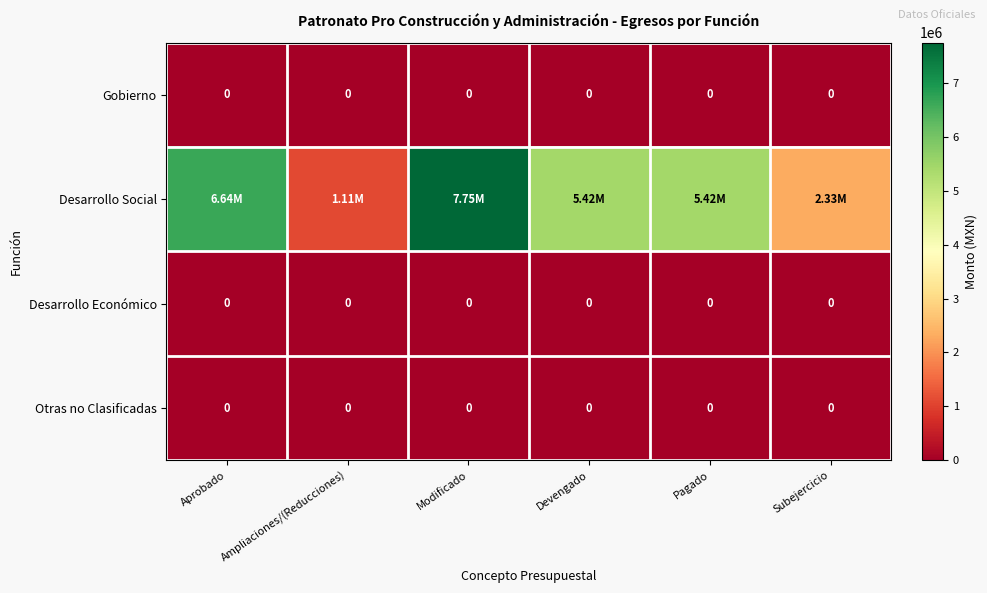

What is the total value across all series at Aprobado?

6640823.5